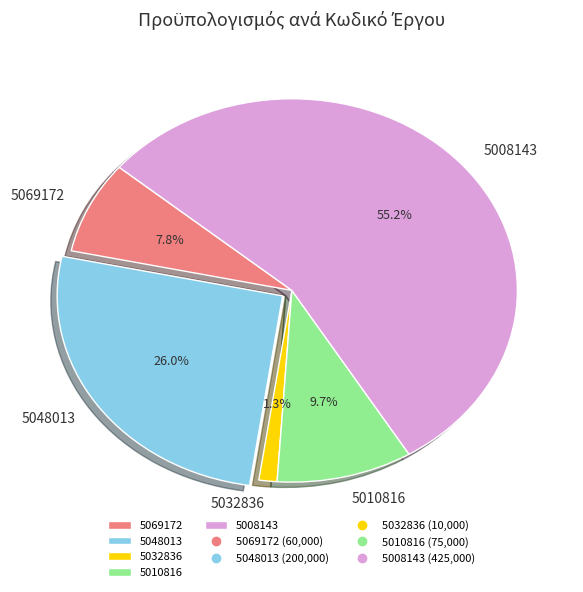

To the nearest percent, what is the average slice percentage?

20%